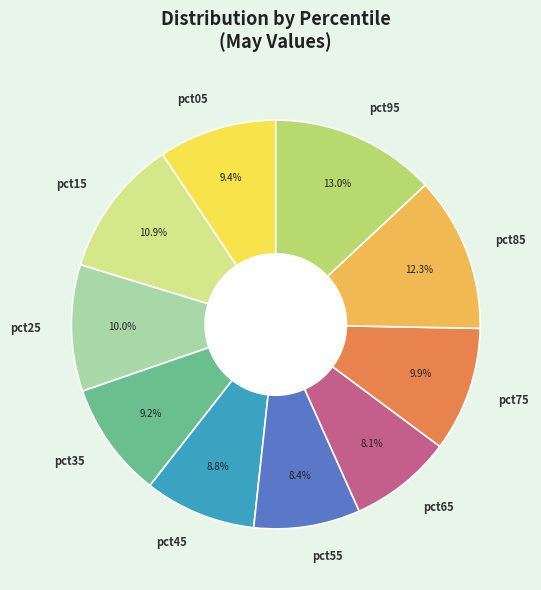

Is there a majority slice in this chart?

No